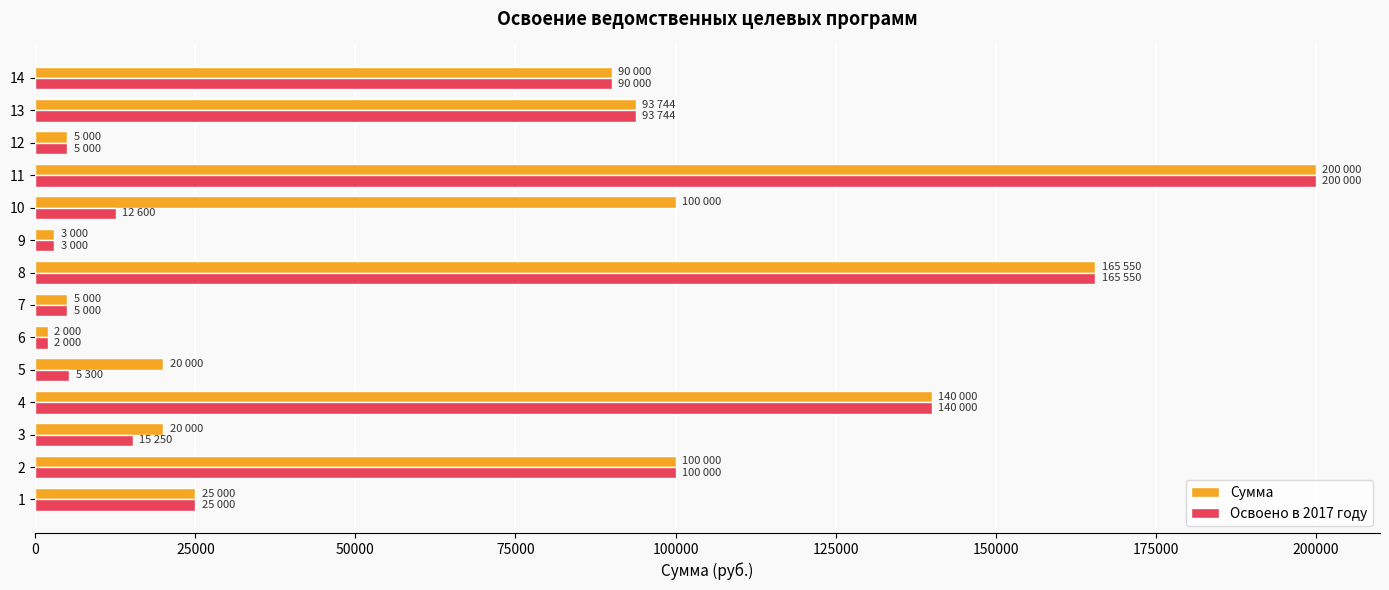

List the series in order of their overall mean, lowest first.

Освоено в 2017 году, Сумма